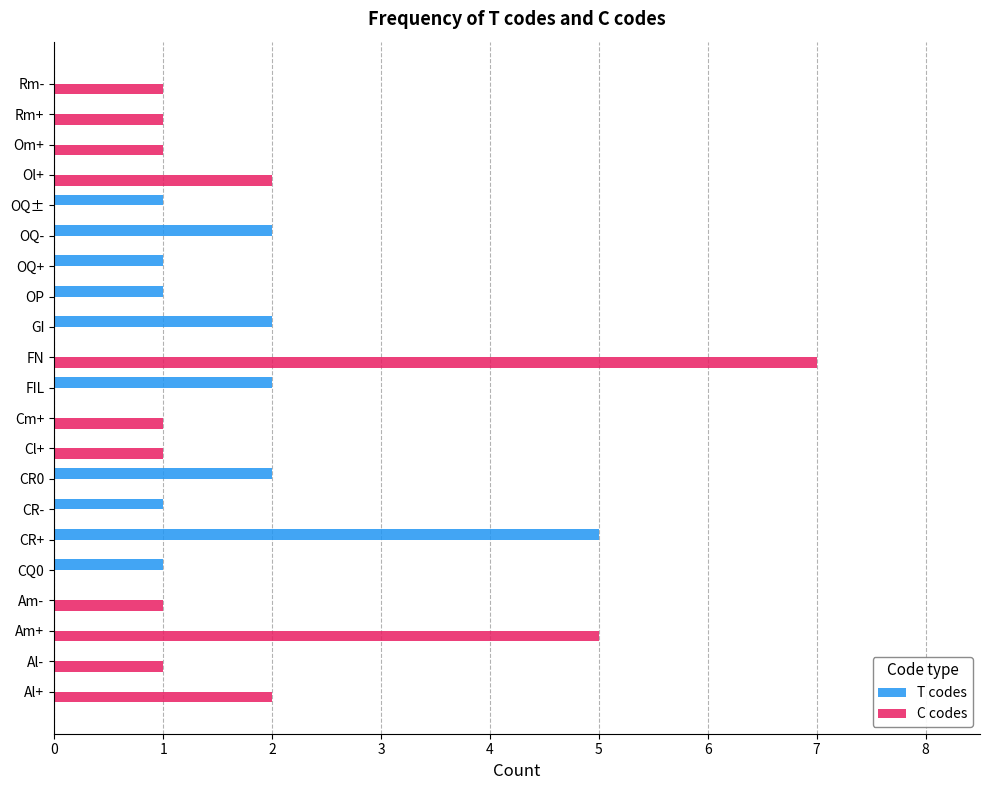

Which series changed the most between Cl+ and FIL?

T codes